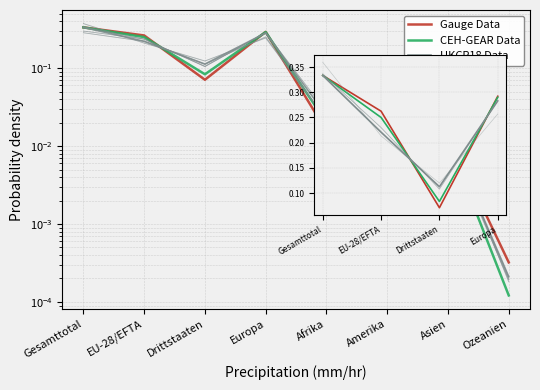

At which category is the sum across all series the highest?

Gesamttotal